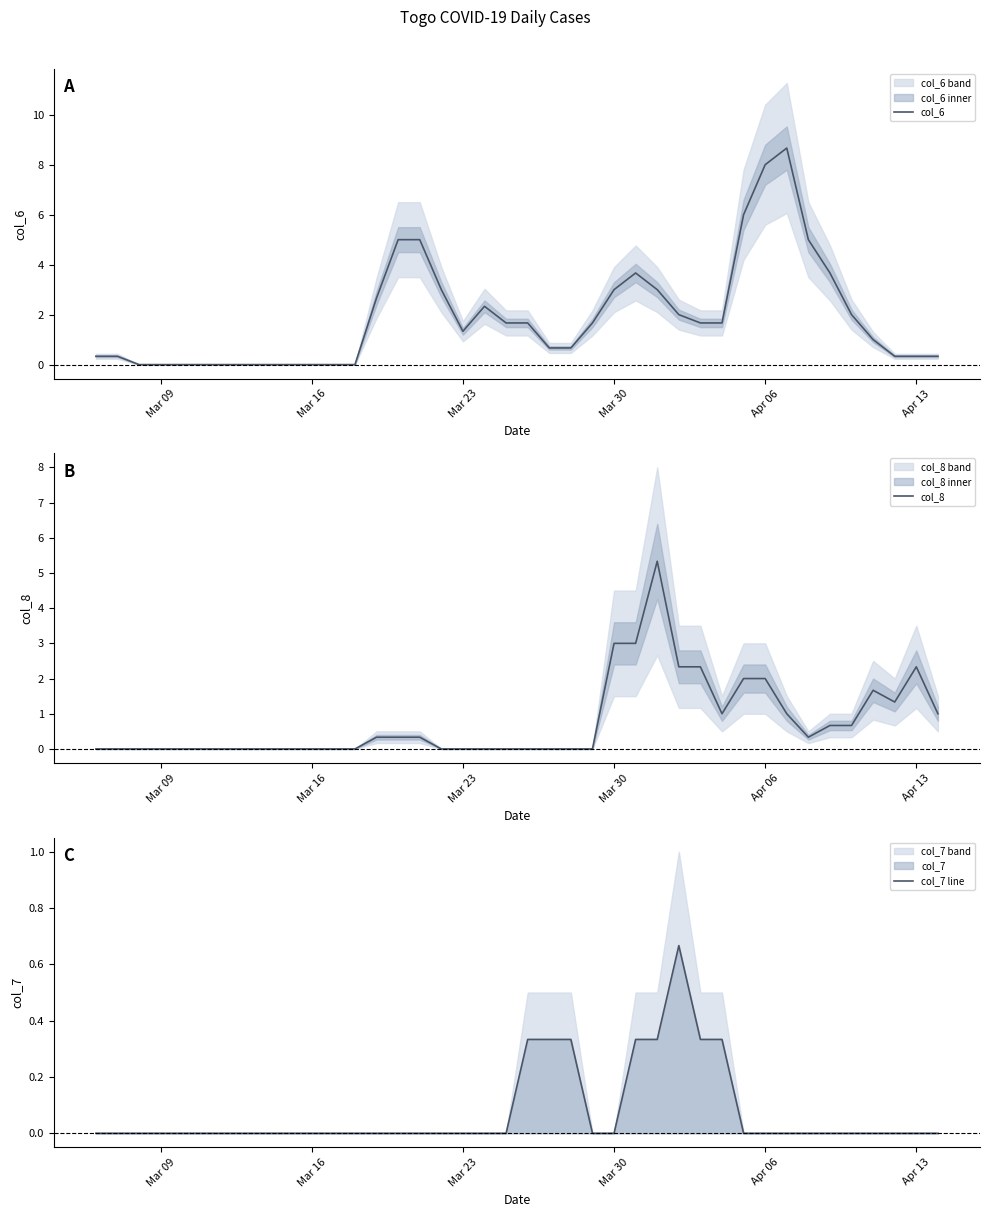

True or false: col_7 line has more than 1 points higher than both neighbors.

False